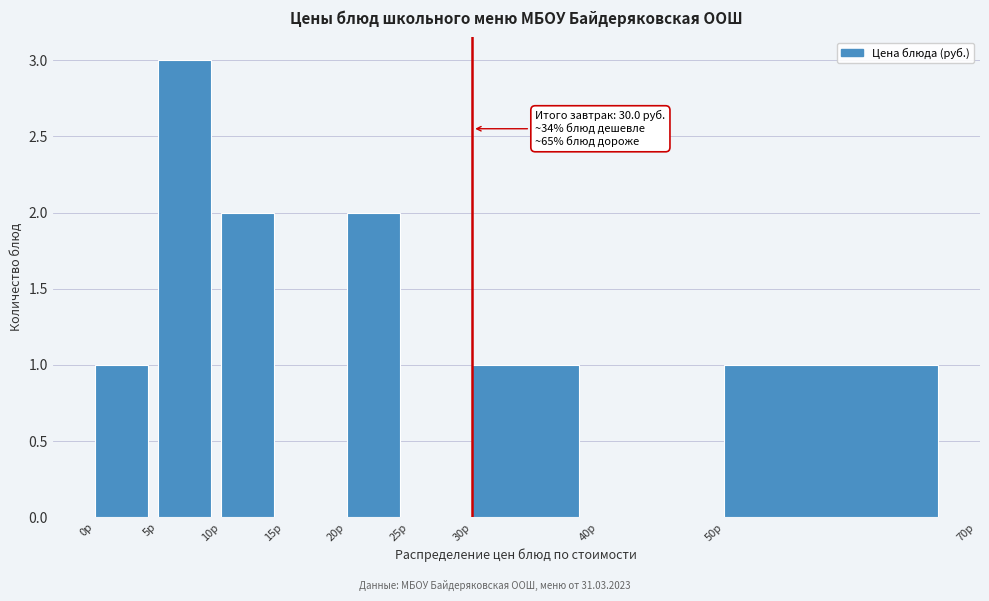

Over which range of the x-axis is the bar tallest?

5 to 10